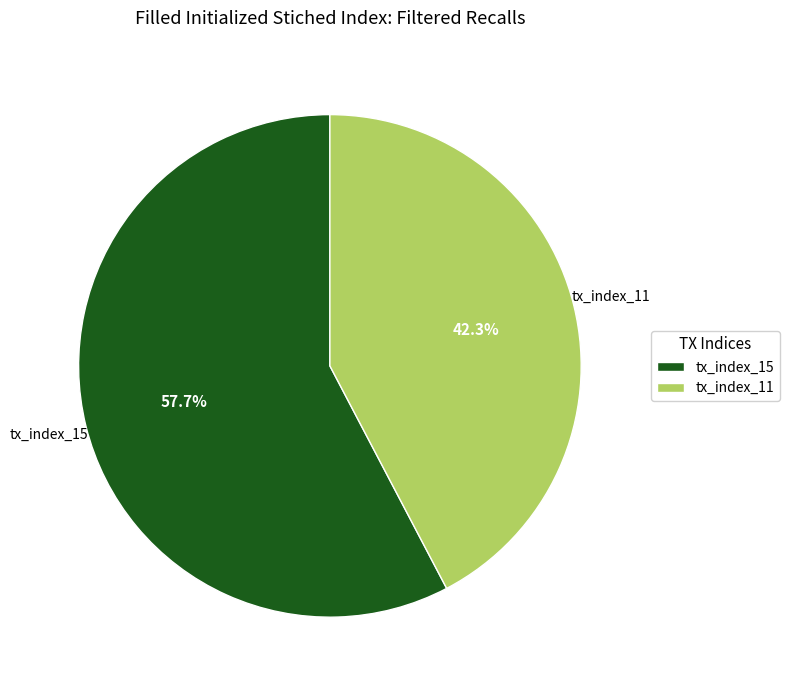

To the nearest percent, what is the average slice percentage?

50%